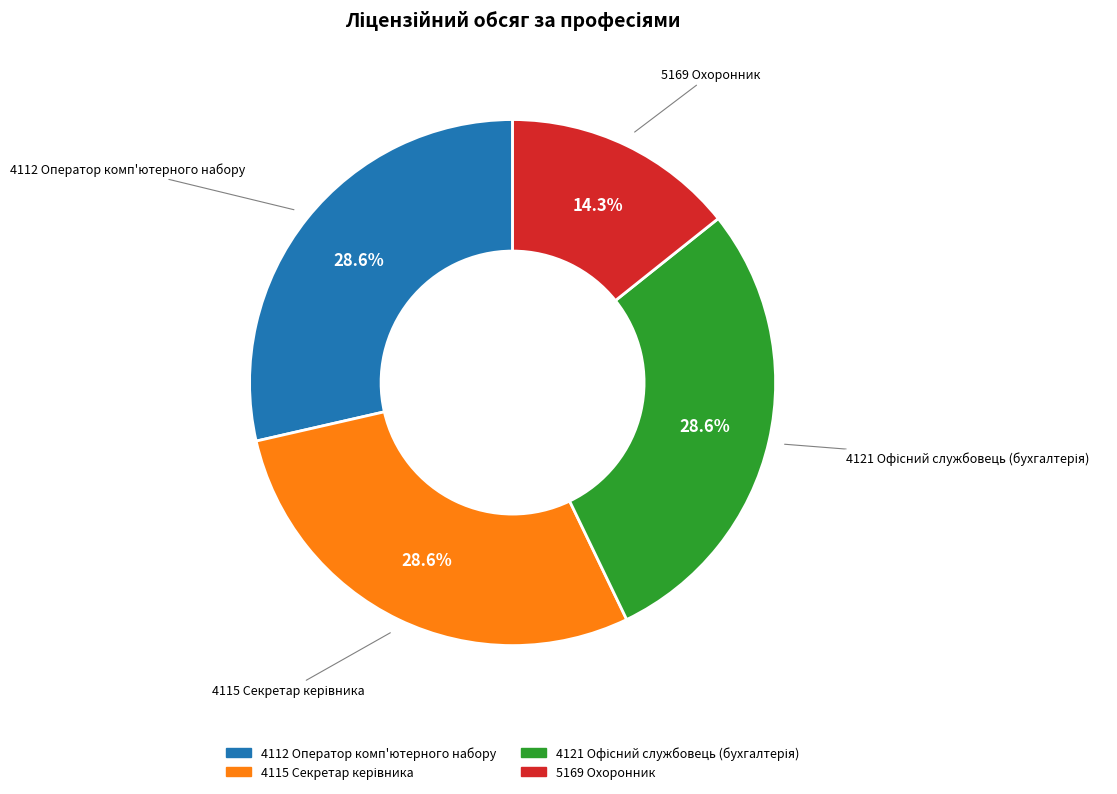

Is there any slice that represents more than half of the pie?

No